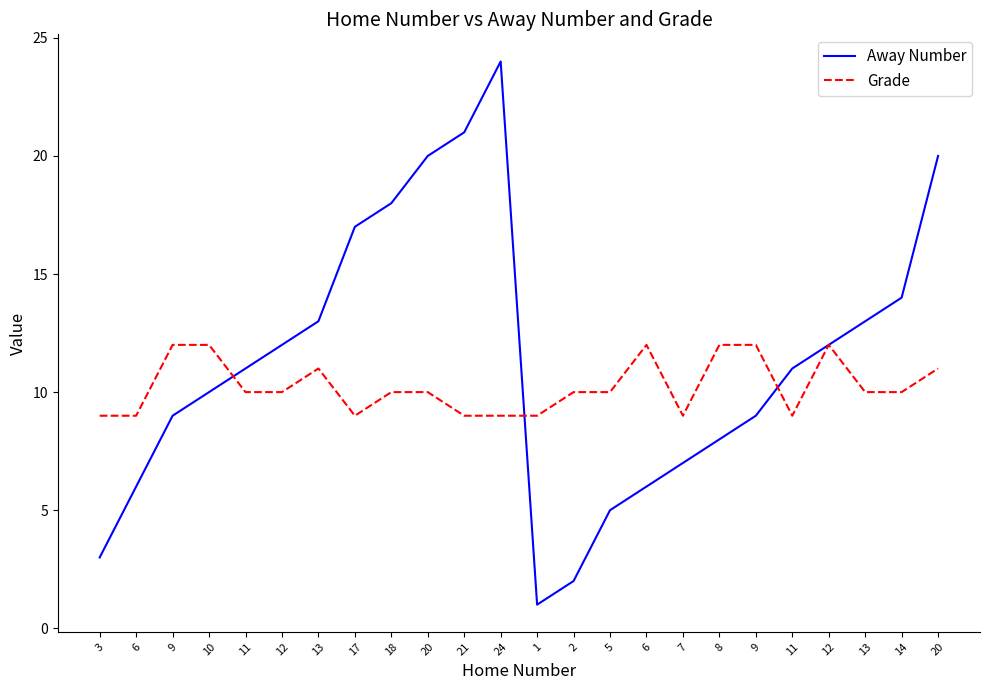

True or false: Away Number has more than 2 interior local peaks.

False